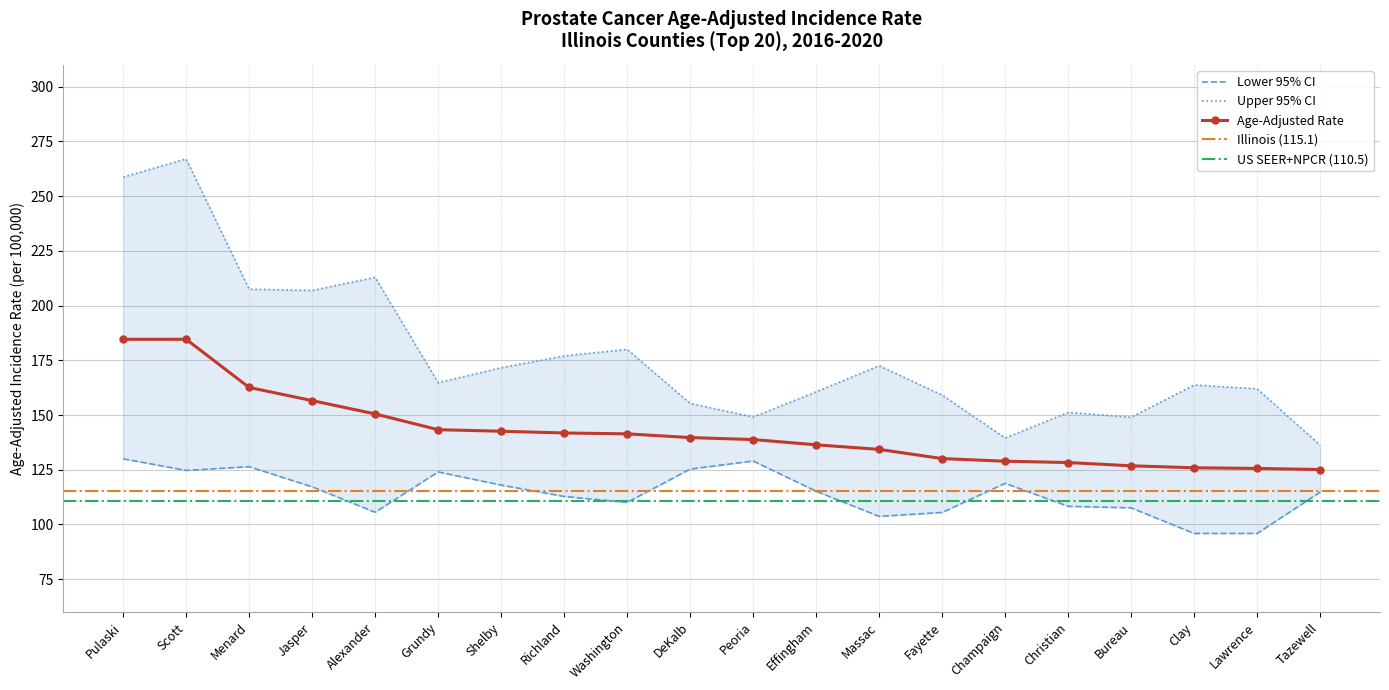

How many interior local valleys does the Lower 95% CI series have?

4